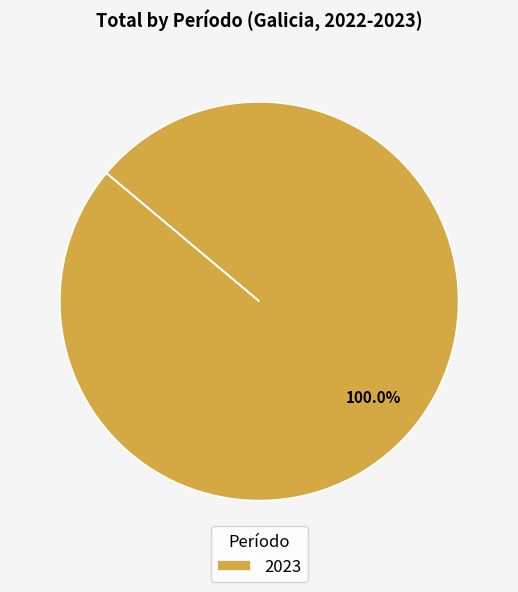

Is there a majority slice in this chart?

Yes